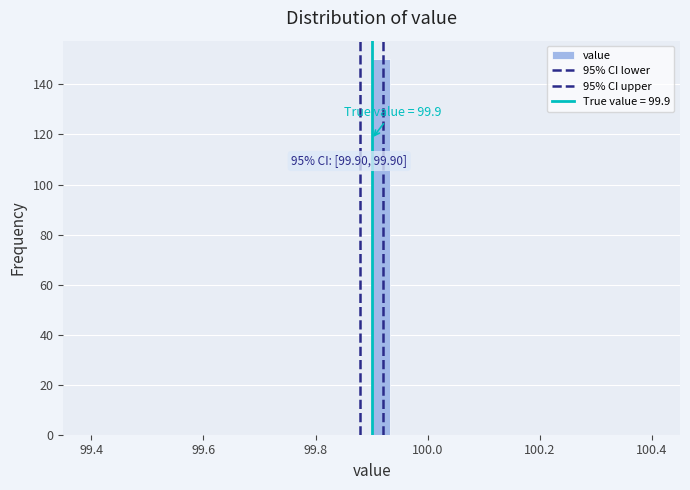

Around what value on the x-axis is the tallest bar? Give the approximate position of its centre, as read against the axis.

99.92